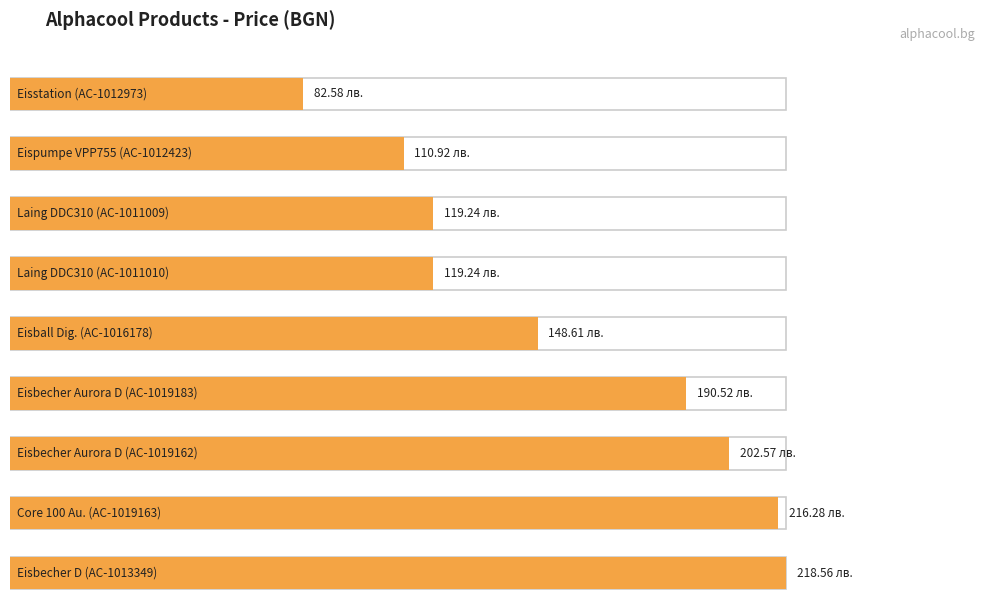

Approximately how many times larger is the value at AC-1019163 compared to AC-1011009?

1.8